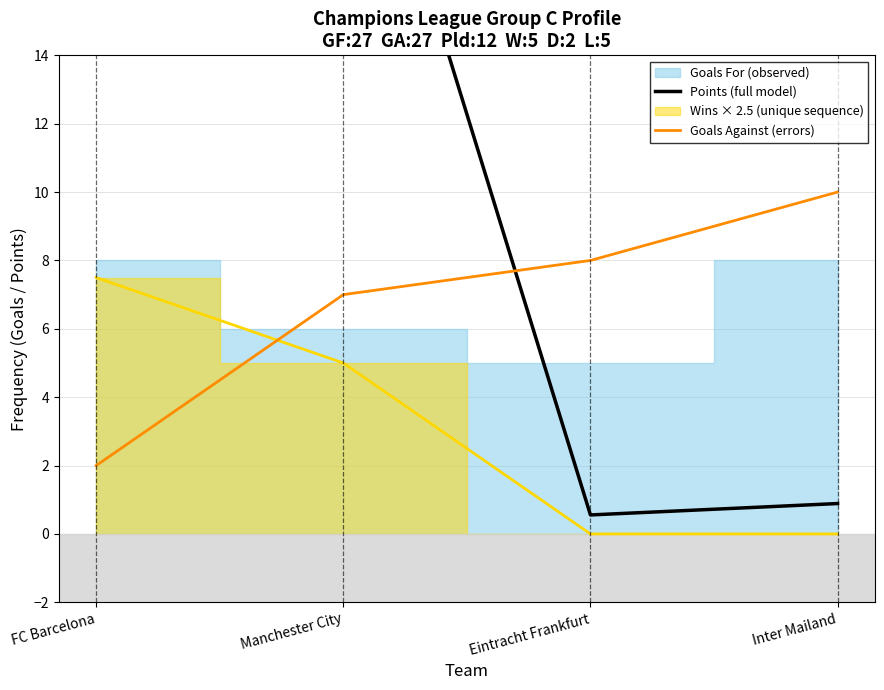

What is the difference between the second highest and minimum values in the Points (full model) series?

23.4